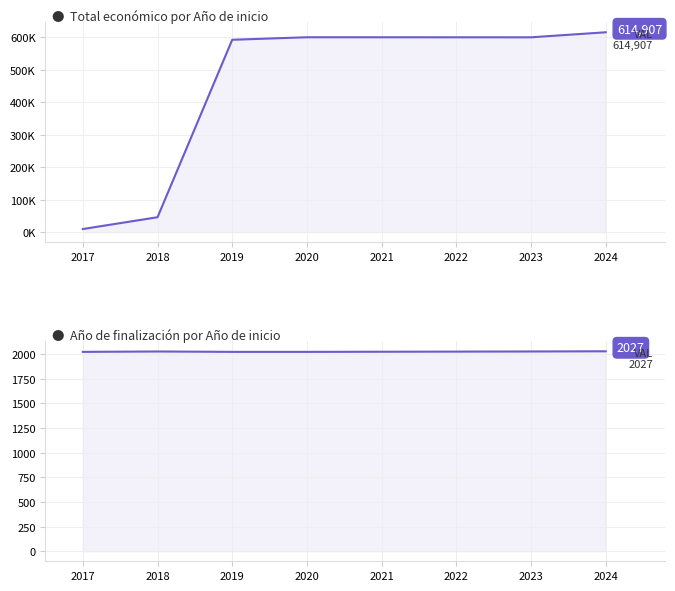

What is the minimum value shown in the chart?

2021